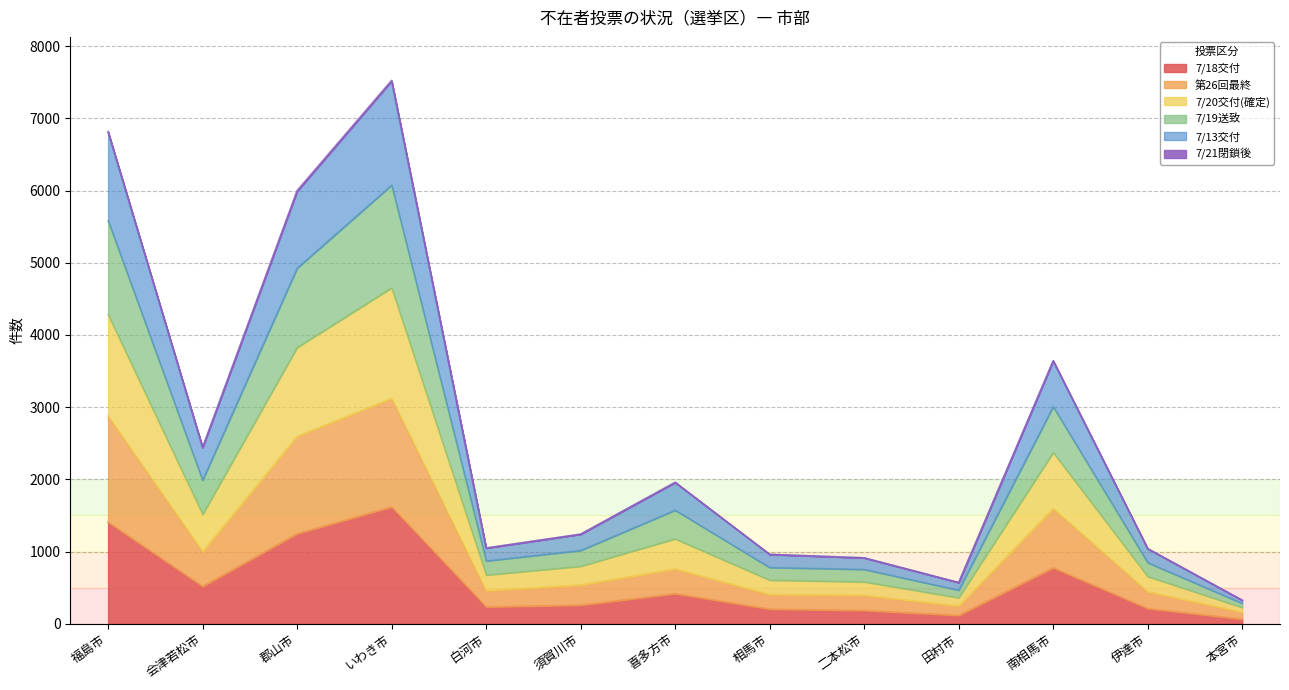

True or false: 7/18交付 and 7/13交付 cross at least once.

False